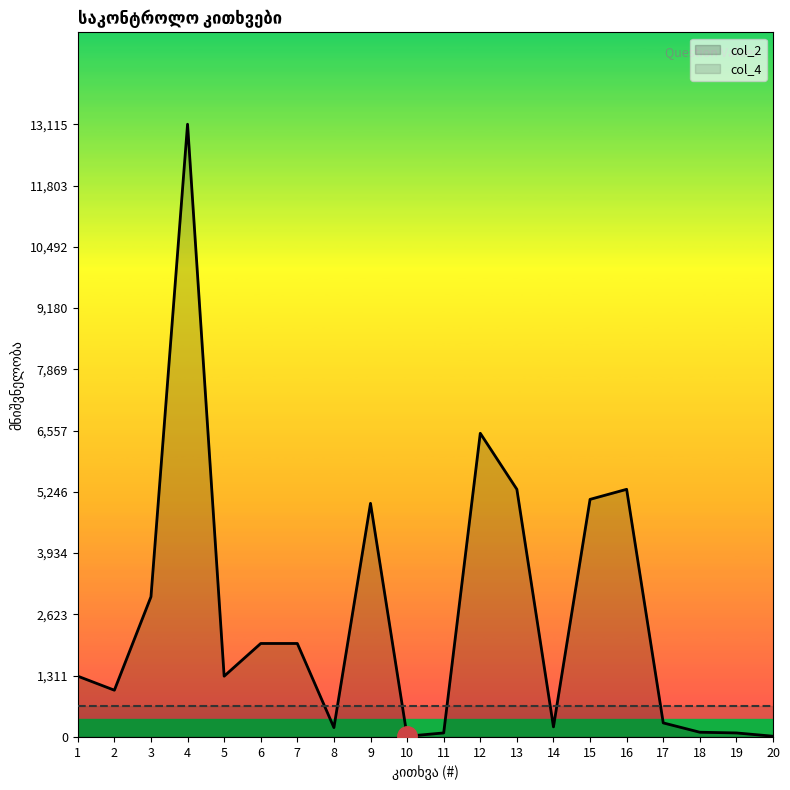

True or false: col_4 has more than 2 points higher than both neighbors.

False